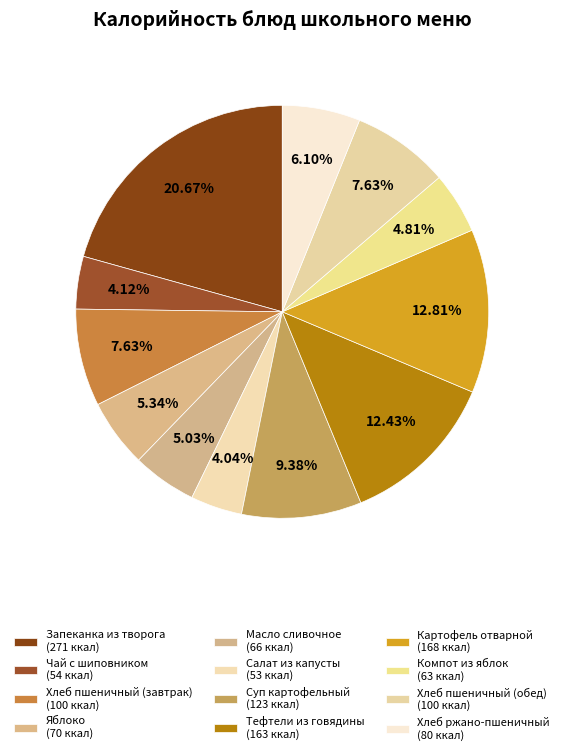

The Компот из яблок slice represents 14% of the pie. True or false?

False